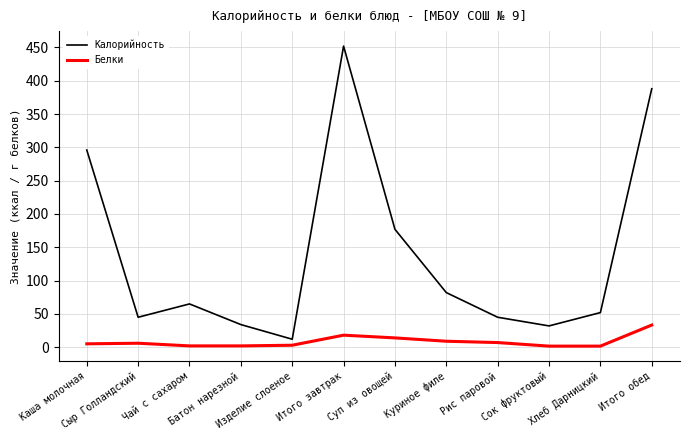

Which series has the largest total across all categories?

Калорийность